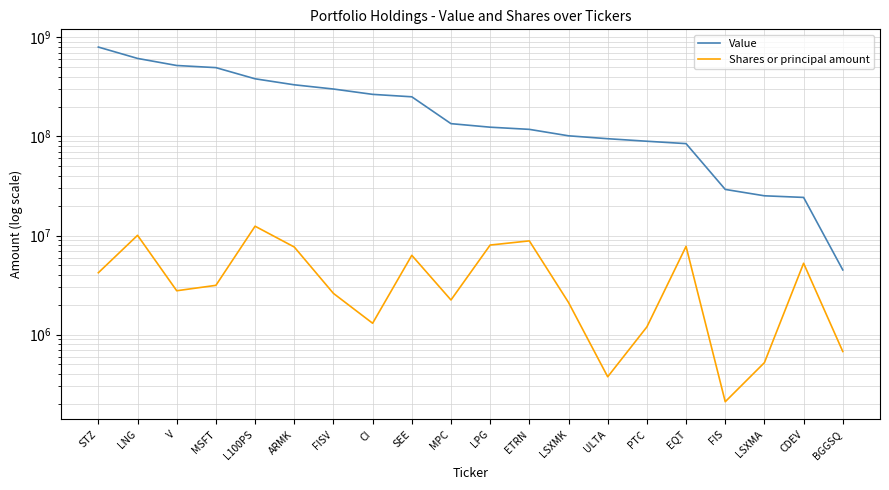

Reading left to right, list all the values displayed in this chart.

Value: 798980000	613619000	520633000	495336000	382163000	332336000	301239000	266123000	251467000	134713000	124070000	117953000	101554000	94928000	89501000	84683000	29209000	25182000	24249000	4496000
Shares or principal amount: 4210700	10047800	2770800	3141000	12420000	7657500	2605200	1301400	6313500	2235900	8014837	8828800	2109554	375000	1195100	7769100	210000	520927	5248700	675000